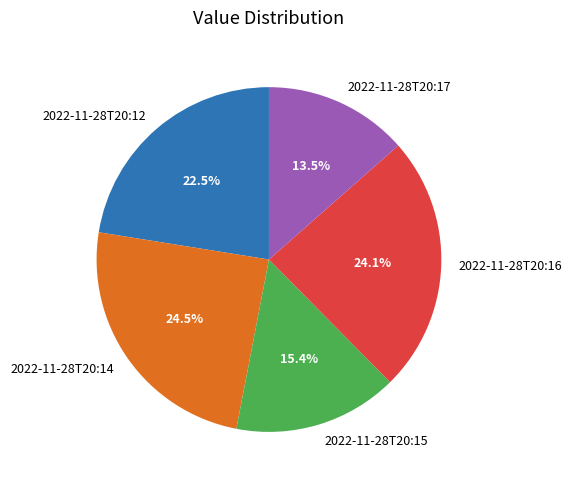

Does 2022-11-28T20:14 represent more than half of the total?

No